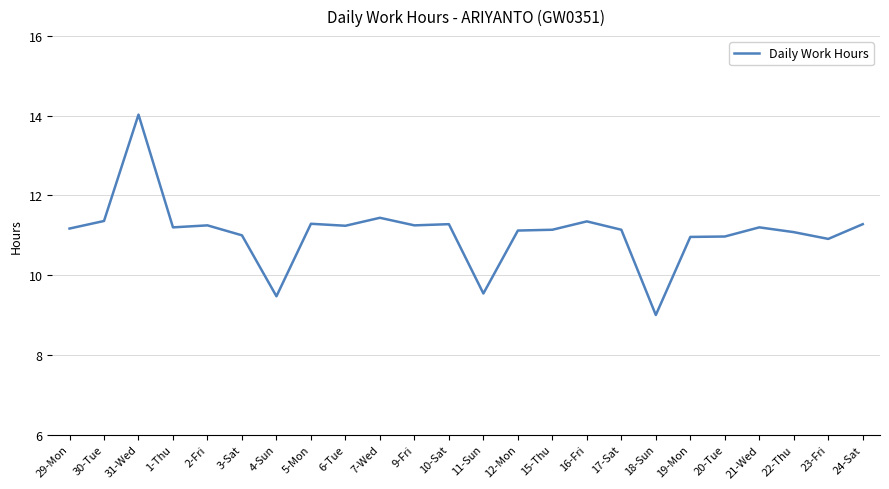

What position from the left is 17-Sat?

17